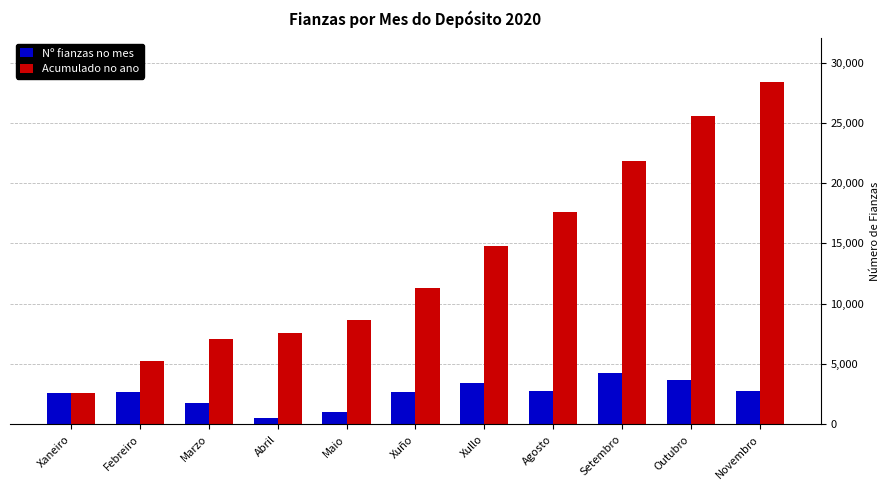

Rank the series by their average value, from lowest to highest.

Nº fianzas no mes, Acumulado no ano